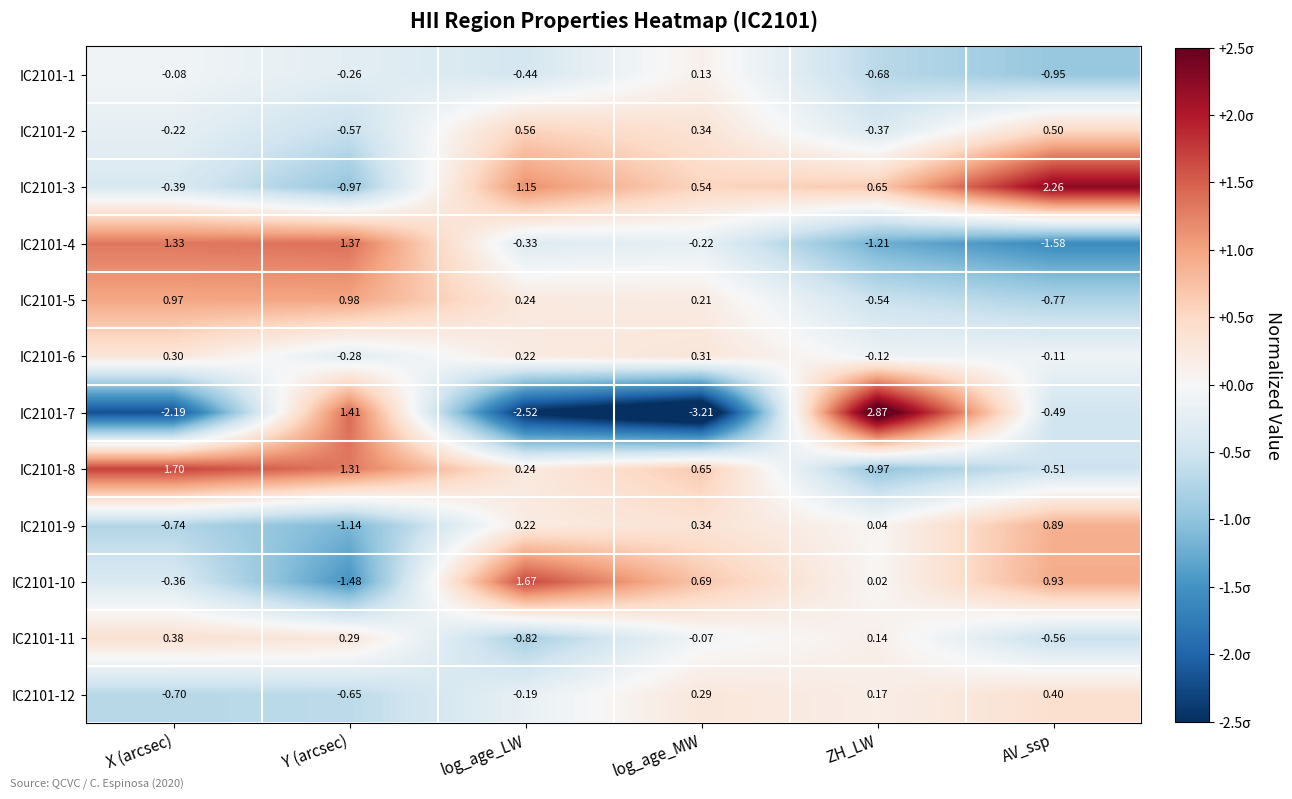

Where is IC2101-2 nearest to the value 0?

X (arcsec)